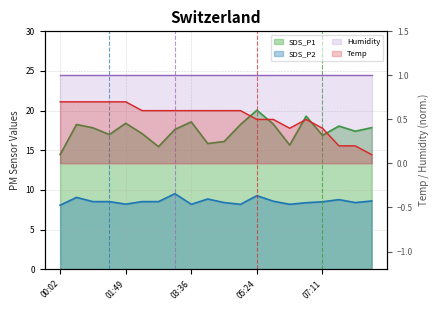

Is it true that SDS_P1 equals 26.4 at 00:28?

False